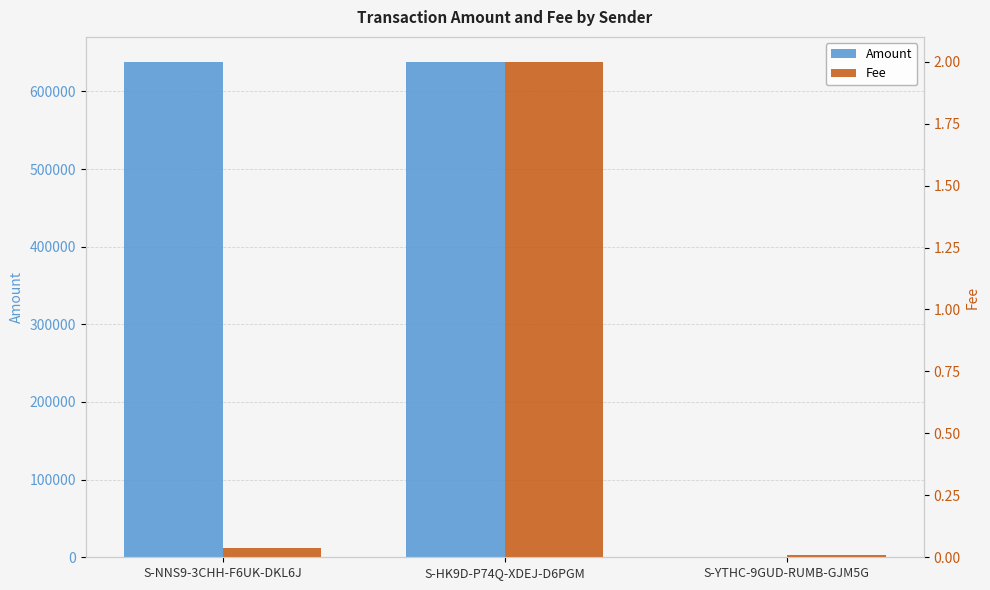

What is the label of the 3rd bar from the right?

S-NNS9-3CHH-F6UK-DKL6J